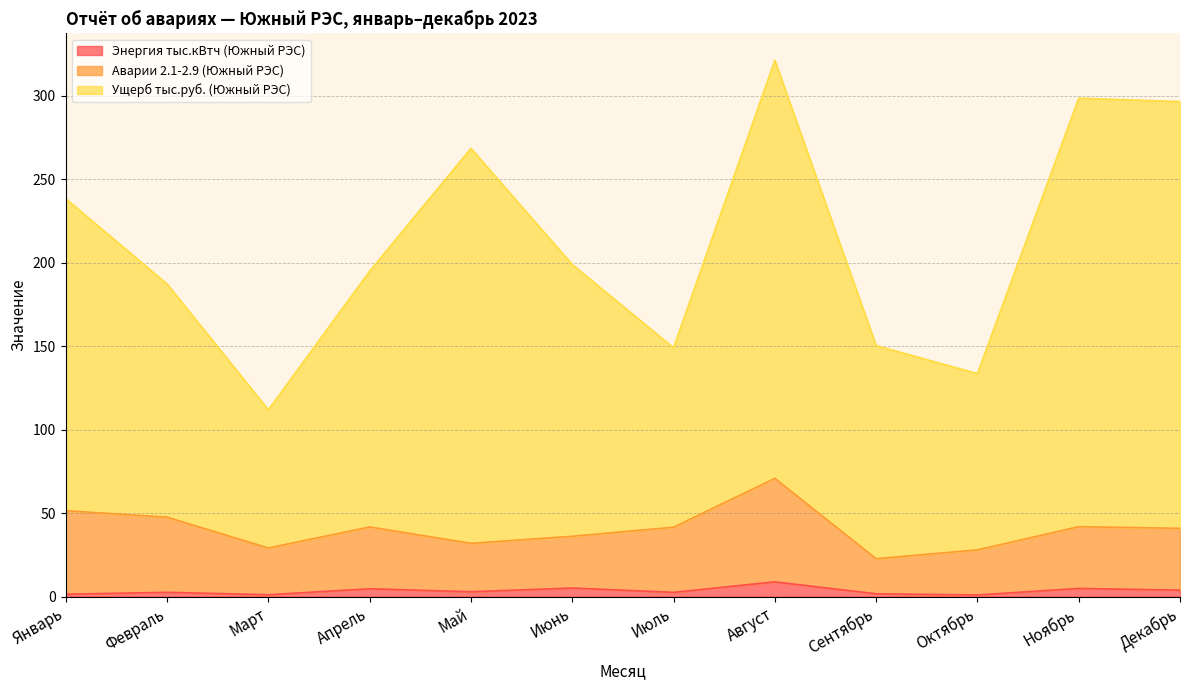

In Энергия тыс.кВтч (Южный РЭС), how many points are lower than both neighbors (excluding endpoints)?

4